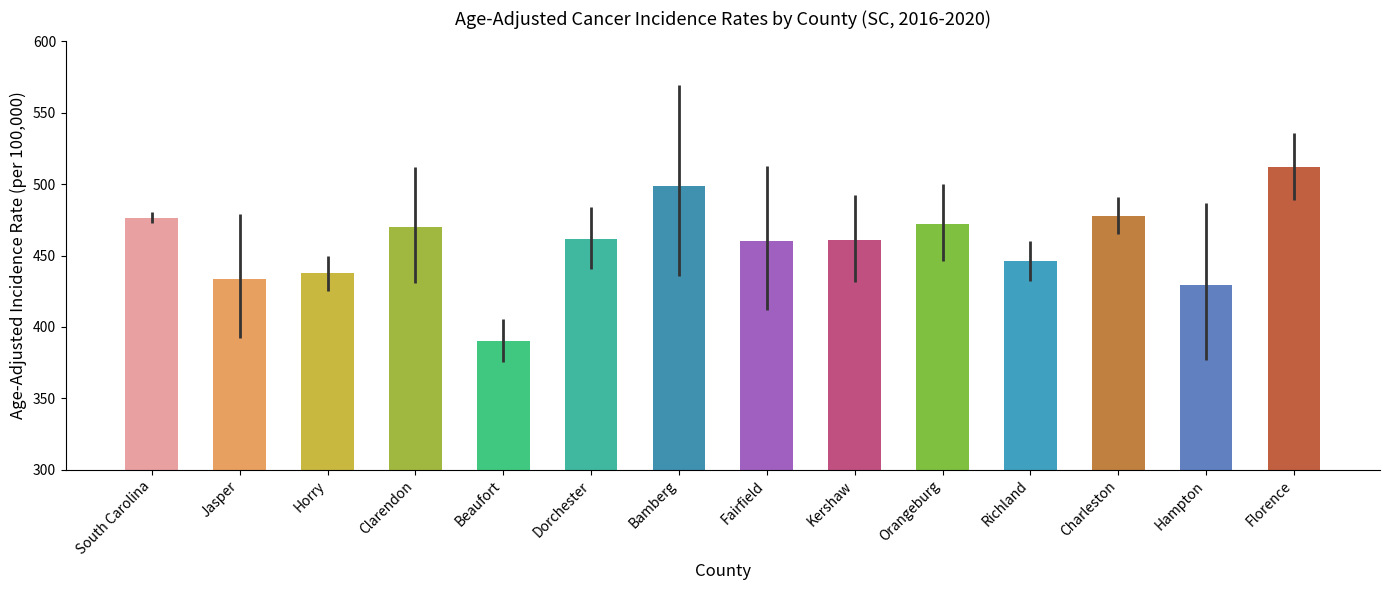

True or false: the data shows 128.7 at Kershaw.

False